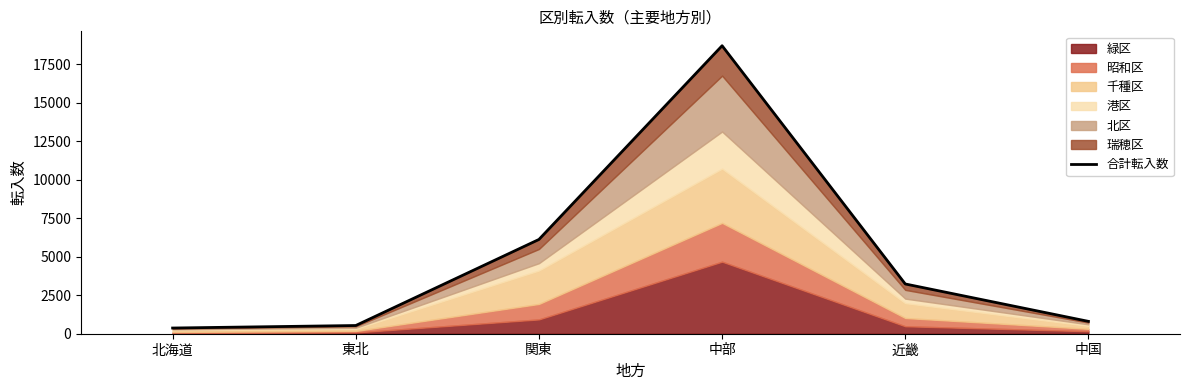

What is the label of the 3rd point from the right?

中部